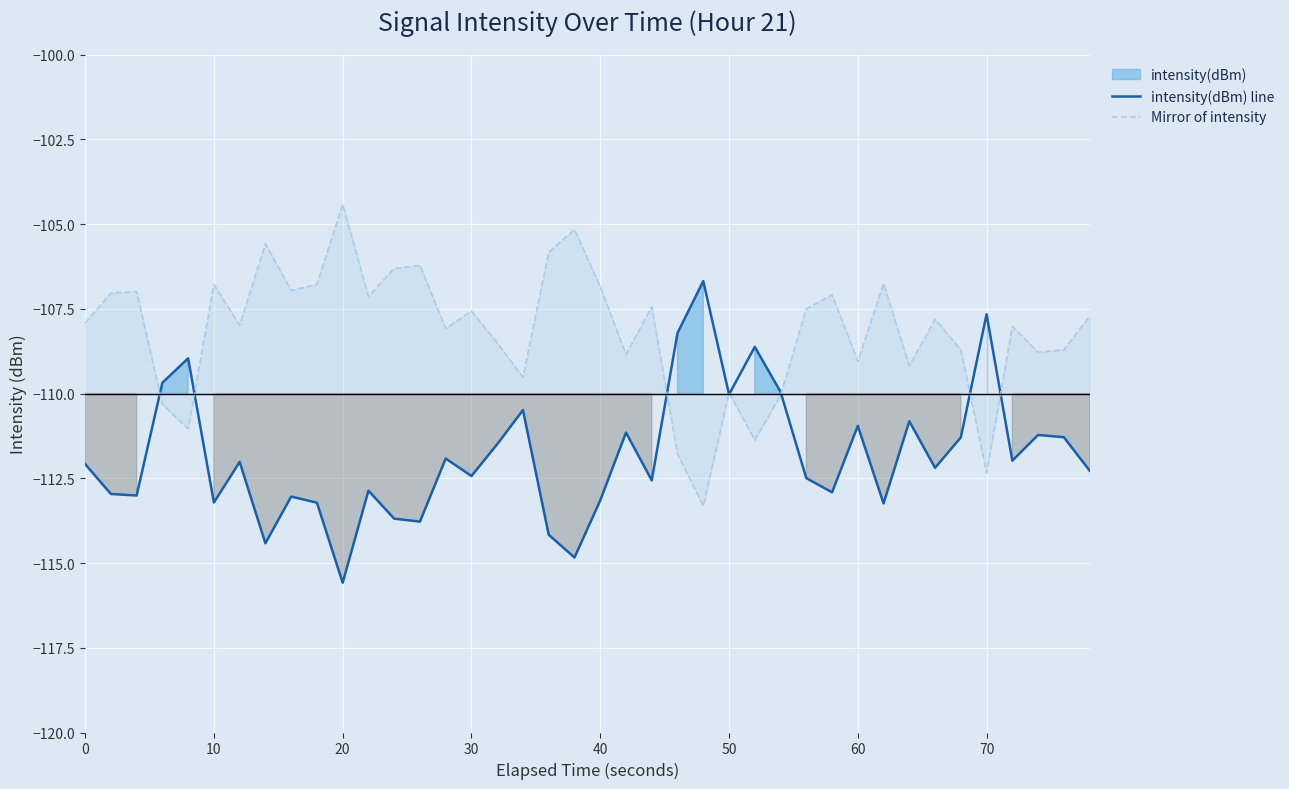

At how many categories does at least one series exceed -109?

34